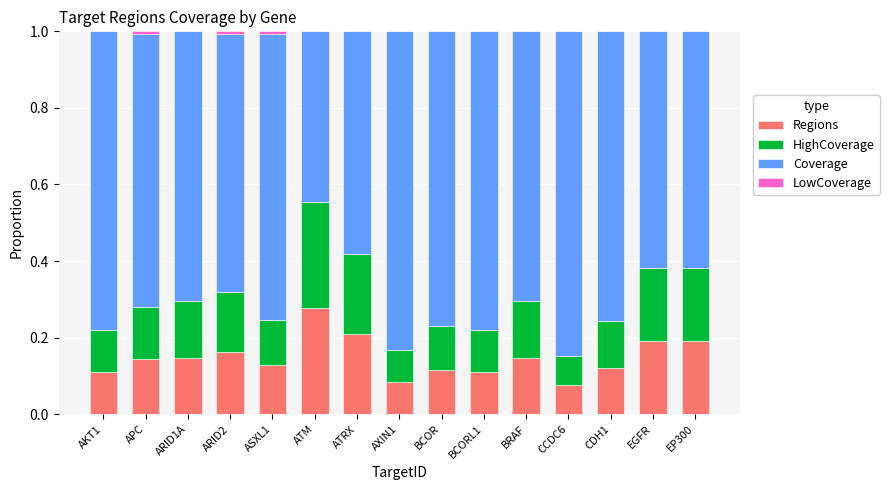

What is the total value across all series at EGFR?

1.0